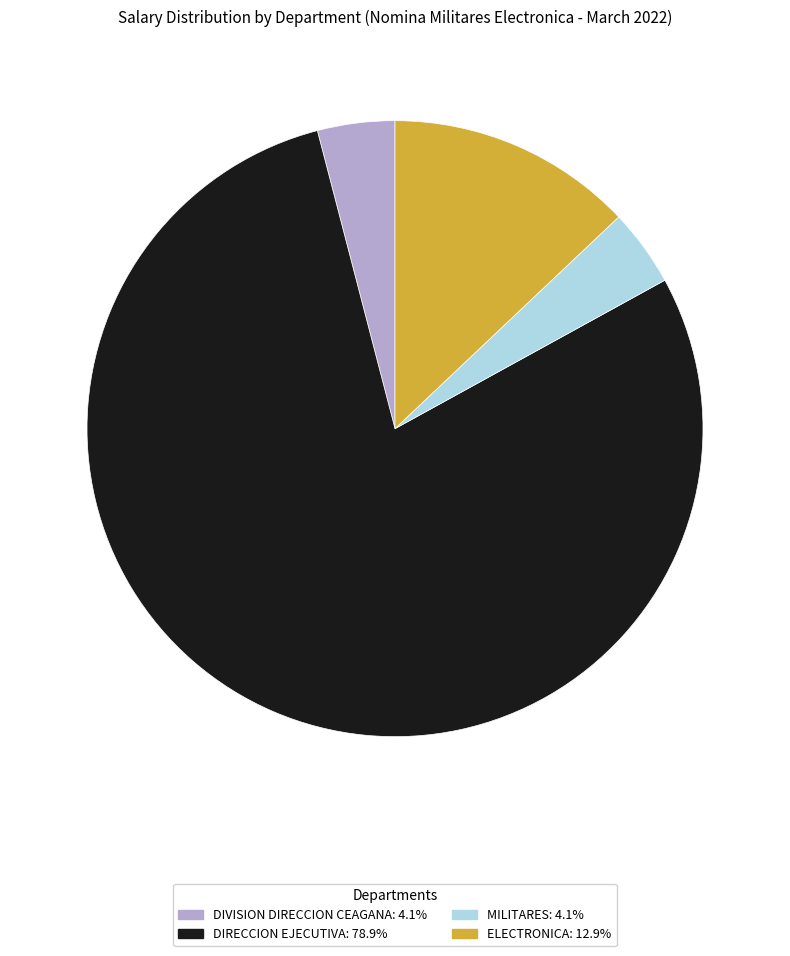

Do MILITARES and ELECTRONICA together represent more than half of the pie?

No